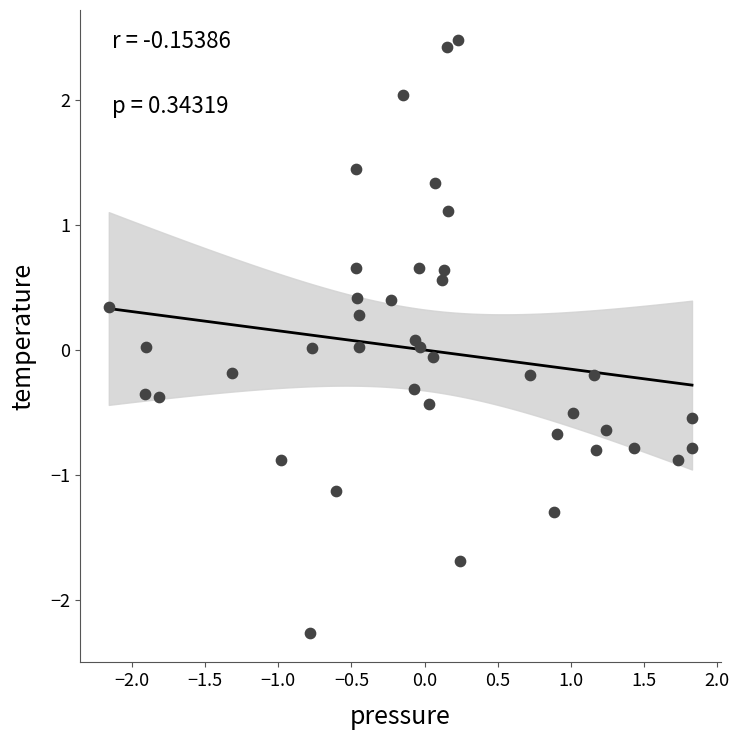

What is the range of X values (max minus min)?

4.0